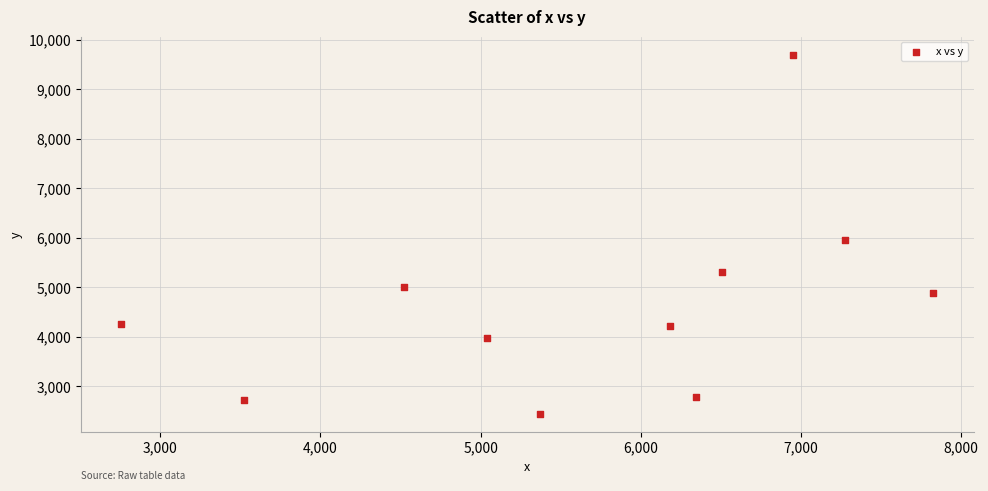

What is the range of Y values (max minus min)?

7251.3